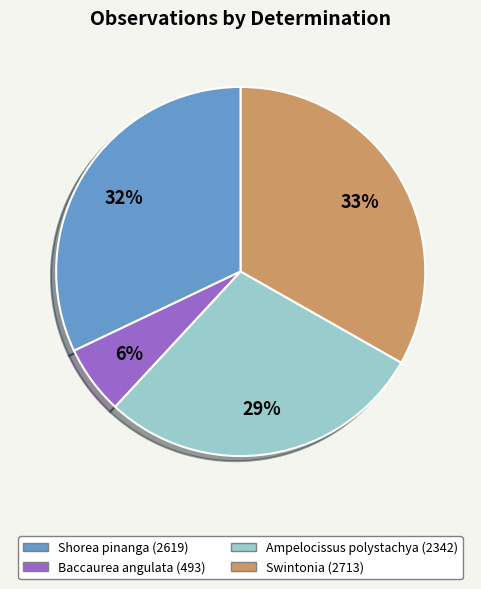

What percentage is the Baccaurea angulata (493) slice, to the nearest percent?

6%